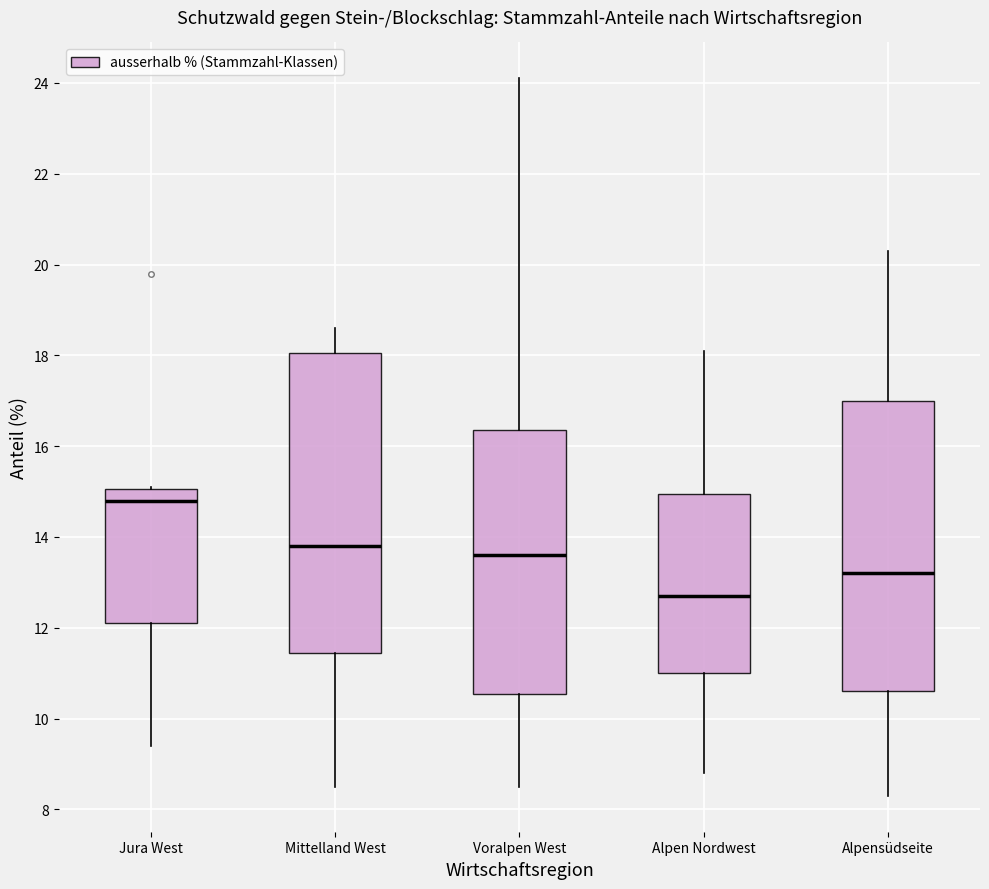

Where does the median line of the box for Mittelland West sit on the y-axis? The values are not printed on the chart, so give them approximately, as read against the axis.

13.8